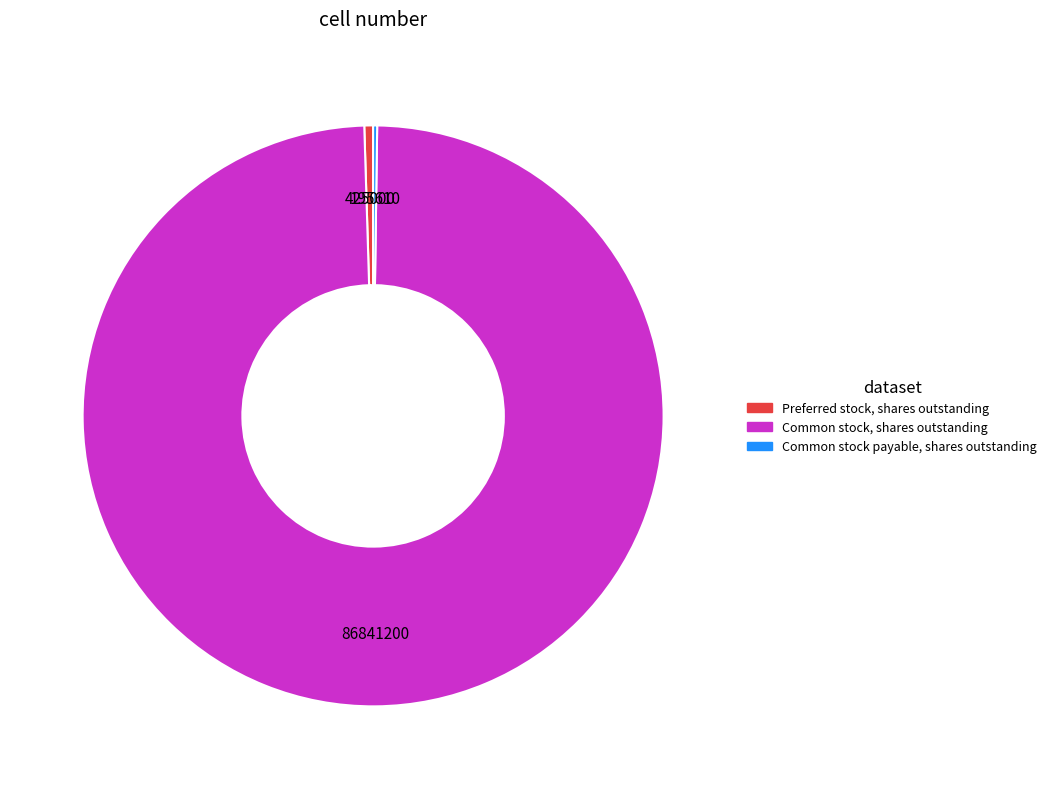

Do Common stock, shares outstanding and Preferred stock, shares outstanding together represent more than half of the pie?

Yes